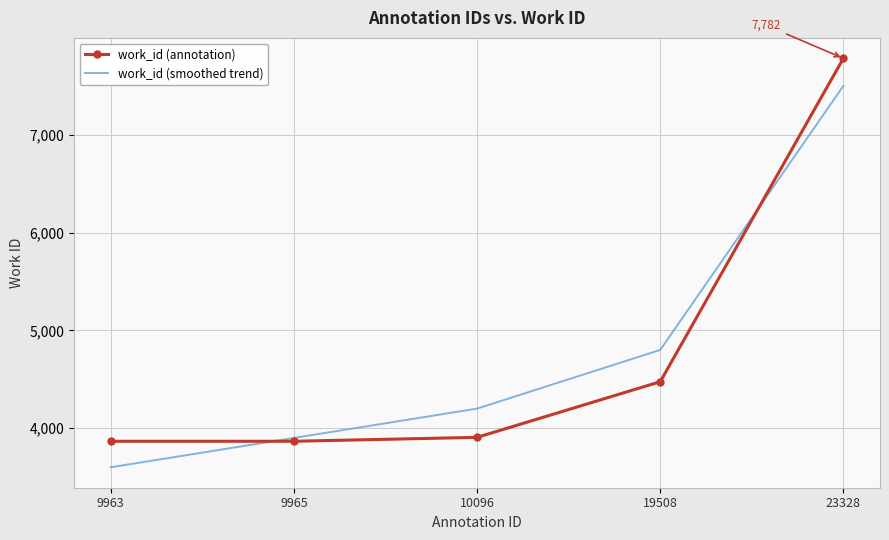

The value of work_id (annotation) at 9963 is 3866. True or false?

True